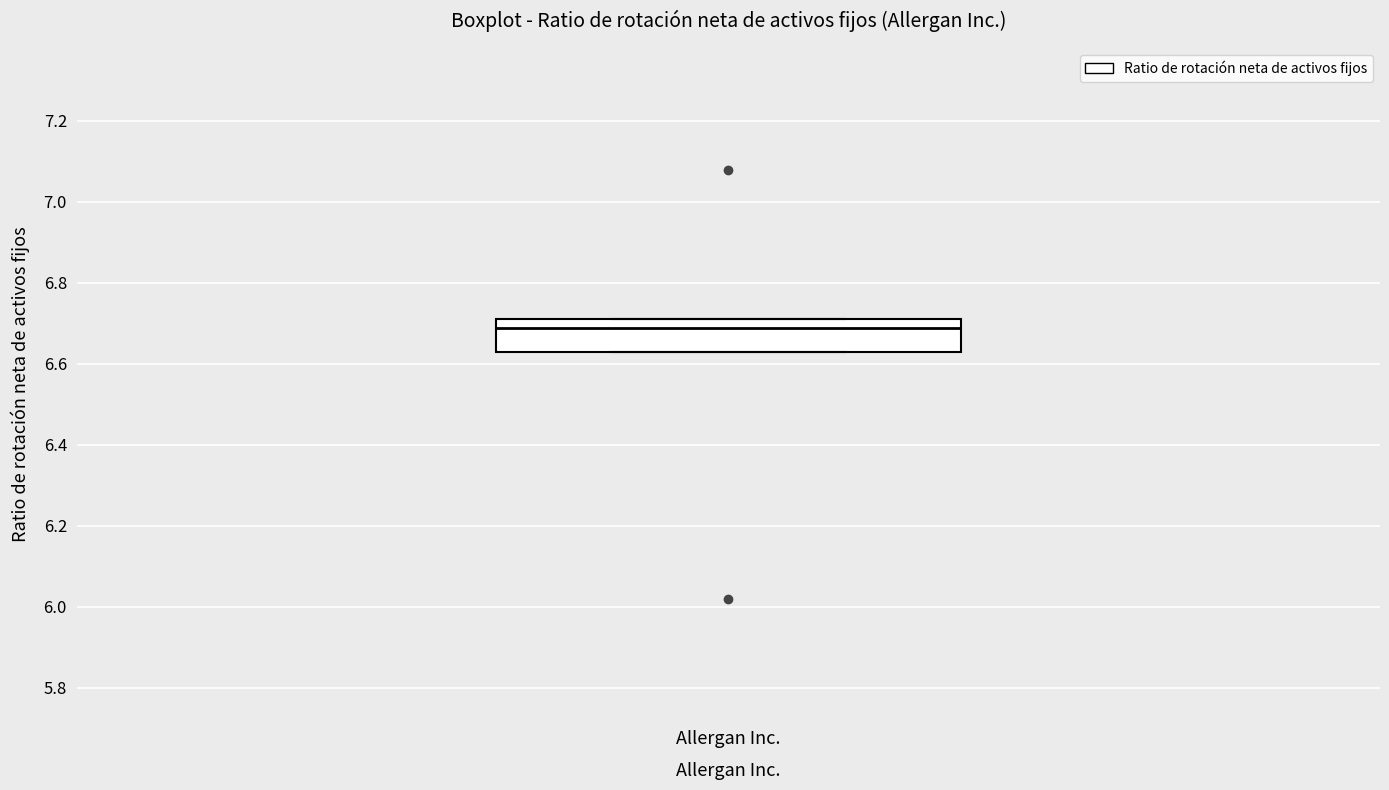

Read this box plot against the y-axis: the position of the median line, the range covered by the box, and the ends of both whiskers. The values are not printed on the chart, so give them approximately, as read against the axis.

median 6.70, box 6.64 to 6.72, whiskers 6.64 to 6.72